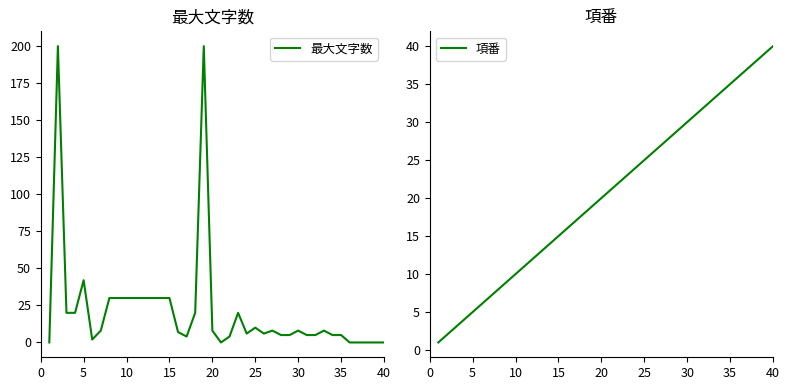

Reading left to right, transcribe all the data shown in this chart.

最大文字数: 0	200	20	20	42	2	8	30	30	30	30	30	30	30	30	7	4	20	200	8	0	4	20	6	10	6	8	5	5	8	5	5	8	5	5	0	0	0	0	0
項番: 1	2	3	4	5	6	7	8	9	10	11	12	13	14	15	16	17	18	19	20	21	22	23	24	25	26	27	28	29	30	31	32	33	34	35	36	37	38	39	40